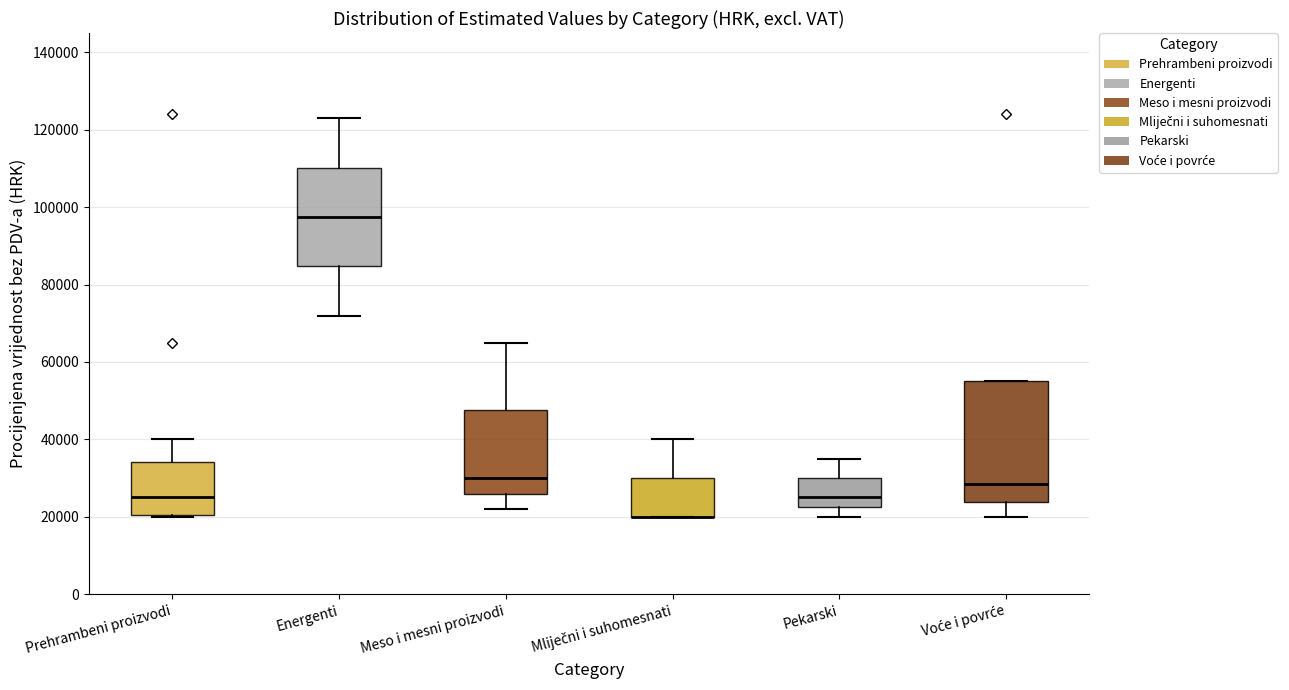

Reading left to right, transcribe this box plot: for each box, give where its median line is, the range the box spans, and where its two whiskers end, as read against the y-axis. The values are not printed on the chart, so give them approximately, as read against the axis.

Prehrambeni proizvodi: median 26000, box 20000 to 34000, whiskers 20000 to 40000
Energenti: median 98000, box 84000 to 110000, whiskers 72000 to 124000
Meso i mesni proizvodi: median 30000, box 26000 to 48000, whiskers 22000 to 66000
Mliječni i suhomesnati: median 20000 (drawn on the box's lower edge), box 20000 to 30000, whiskers 20000 to 40000
Pekarski: median 26000, box 22000 to 30000, whiskers 20000 to 36000
Voće i povrće: median 28000, box 24000 to 56000, whiskers 20000 to 56000